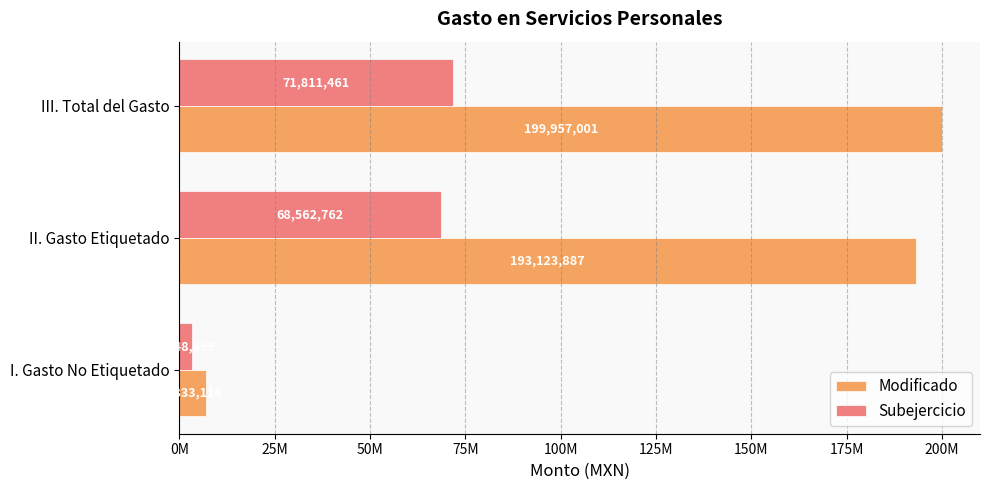

What are all the series names shown in the legend?

Modificado, Subejercicio